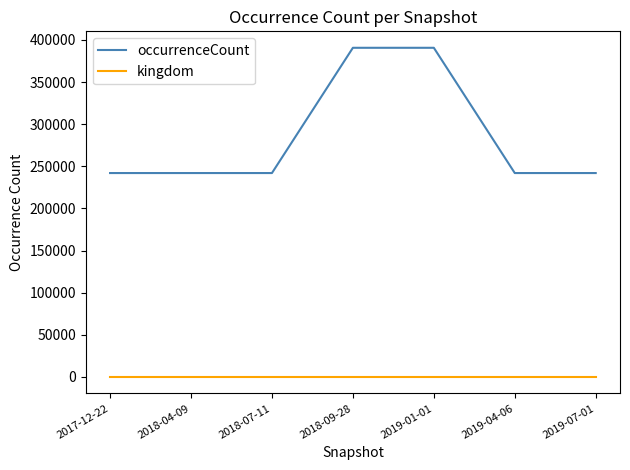

Reading right to left, what are all the values shown in this chart?

occurrenceCount: 2019-07-01=242008	2019-04-06=242008	2019-01-01=390653	2018-09-28=390653	2018-07-11=242008	2018-04-09=242008	2017-12-22=242008
kingdom: 2019-07-01=1	2019-04-06=1	2019-01-01=1	2018-09-28=1	2018-07-11=1	2018-04-09=1	2017-12-22=1